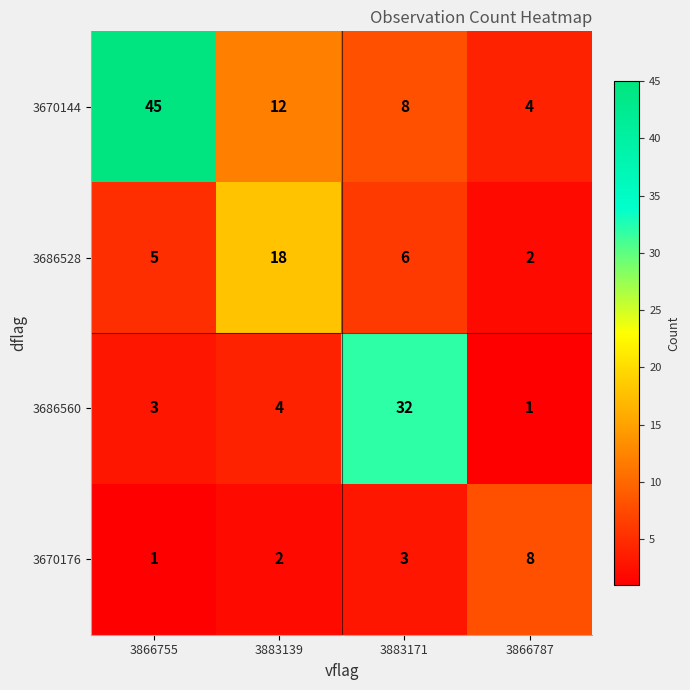

List the series in order of their overall mean, highest first.

3670144, 3686560, 3686528, 3670176